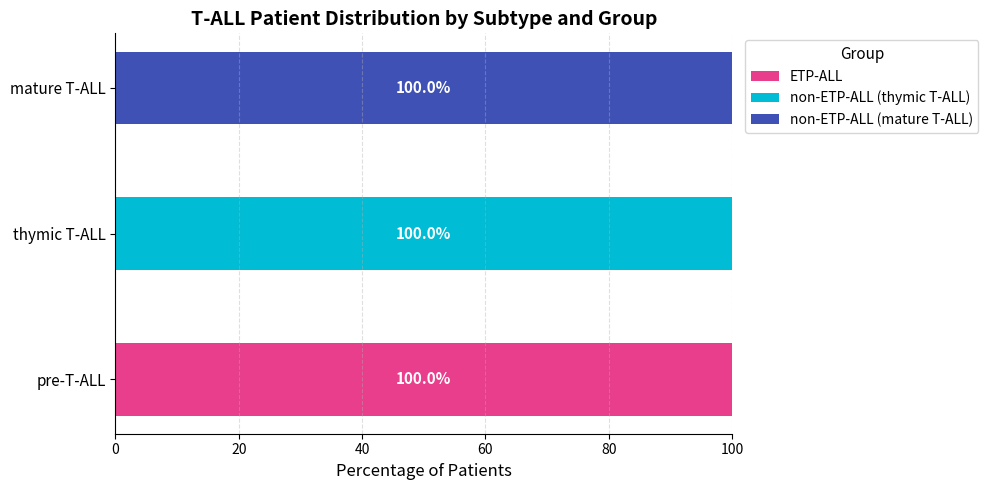

What is the value of the non-ETP-ALL (mature T-ALL) bar at the 3rd from the left?

100